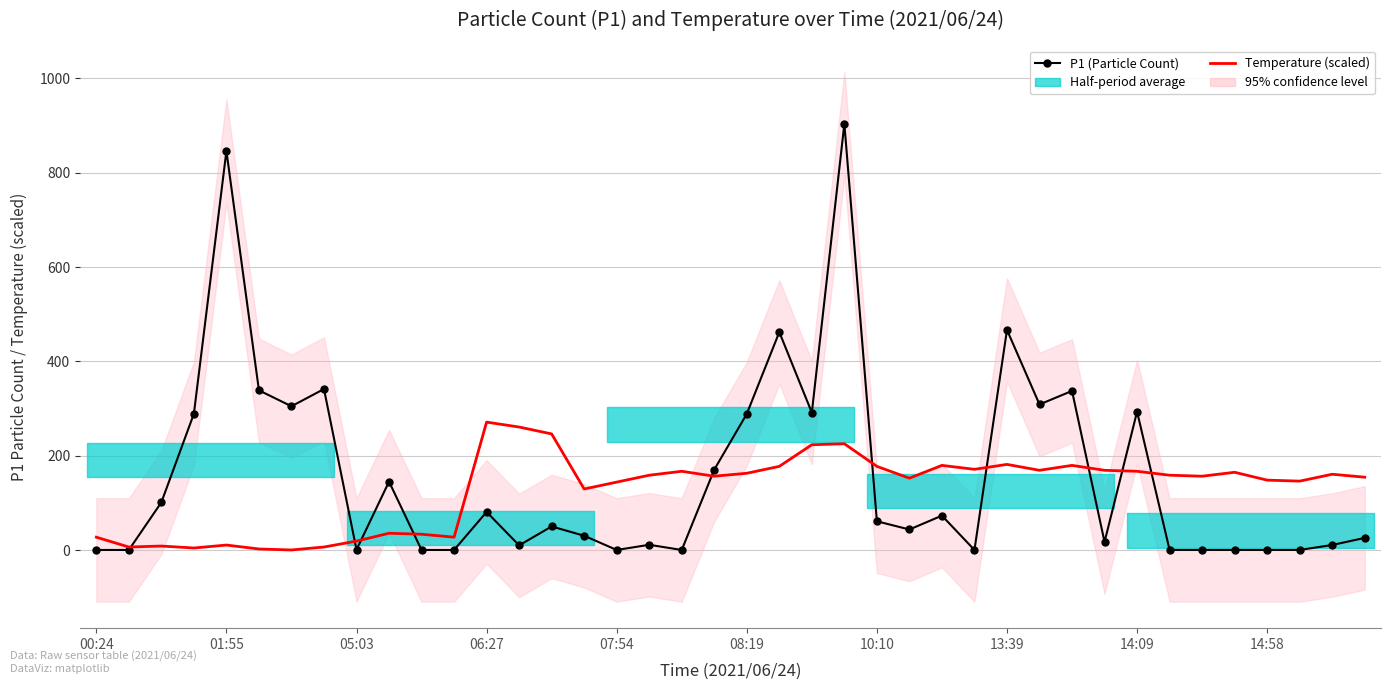

The Temperature (scaled) series shows 159.0 at 33. True or false?

True